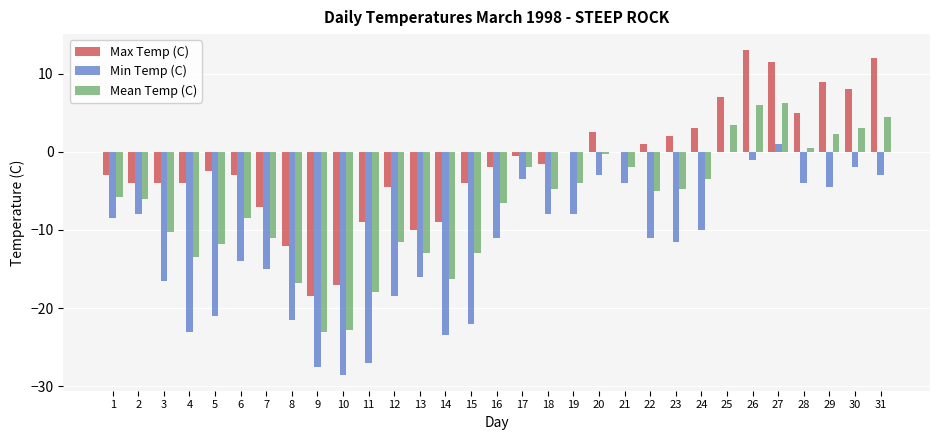

Are the bars grouped side by side (vs. stacked)?

Yes